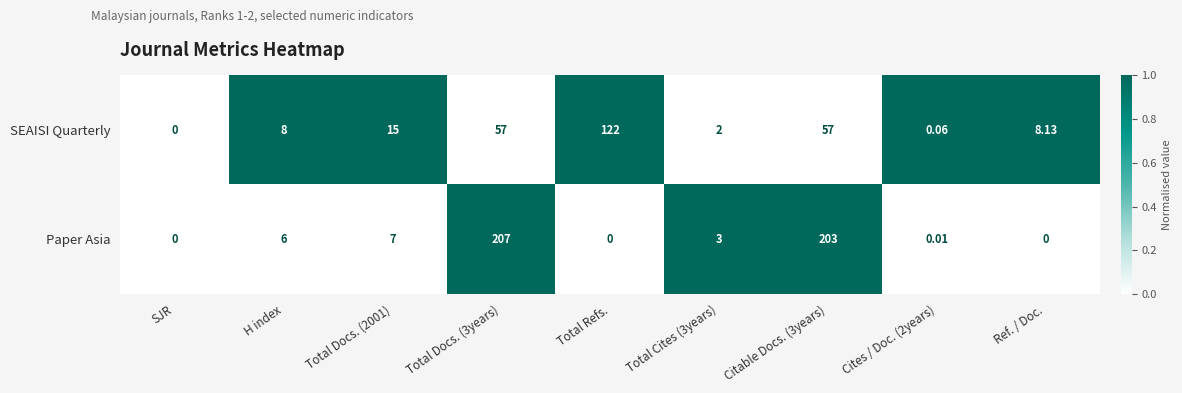

Rank the series by their average value, from highest to lowest.

Paper Asia, SEAISI Quarterly